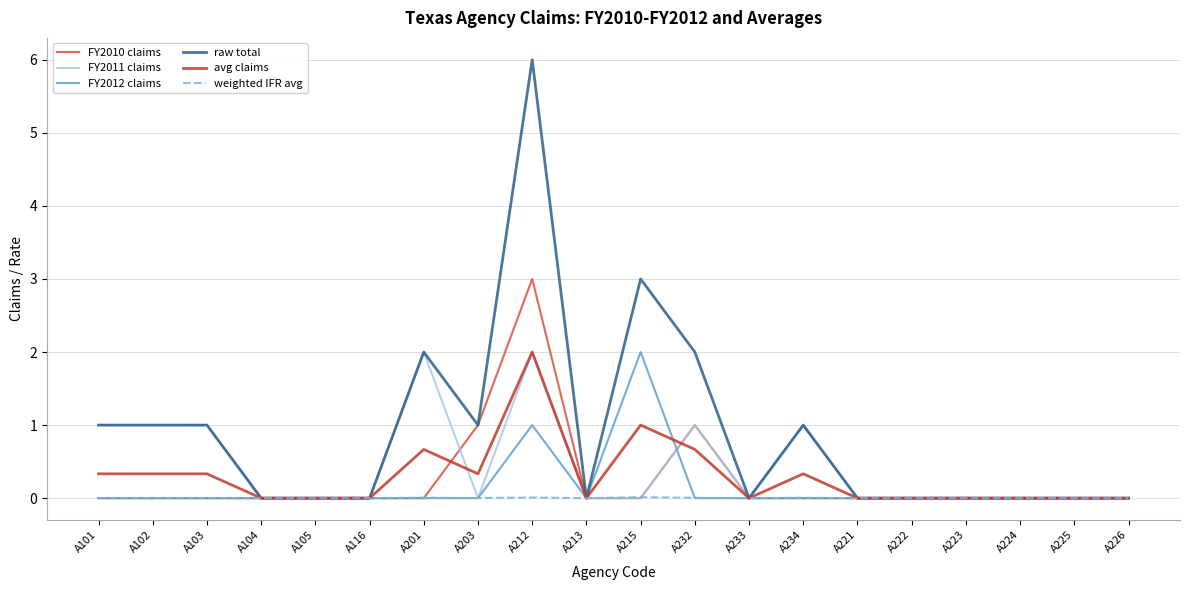

What is the label of the 3rd point from the left?

A103